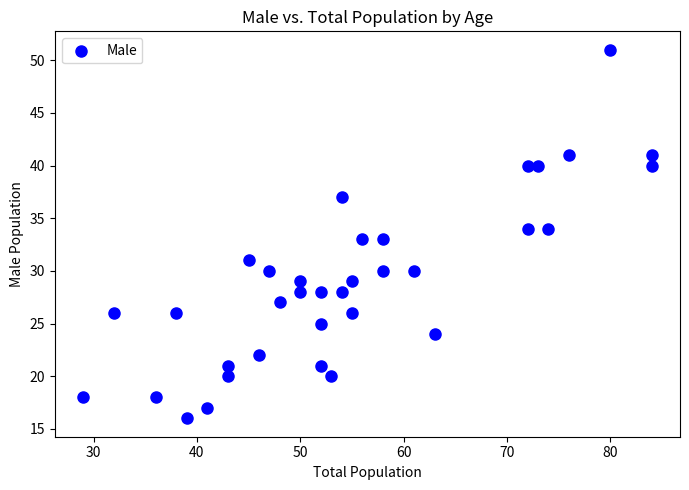

What is the range of X values (max minus min)?

55